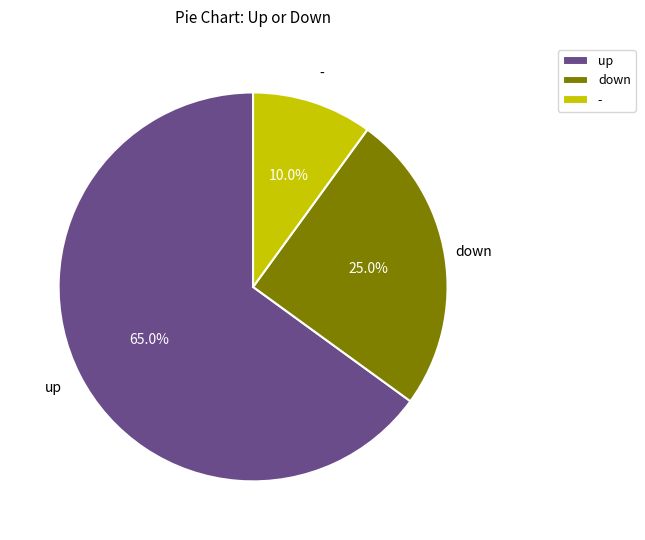

Does any single category account for the majority?

Yes